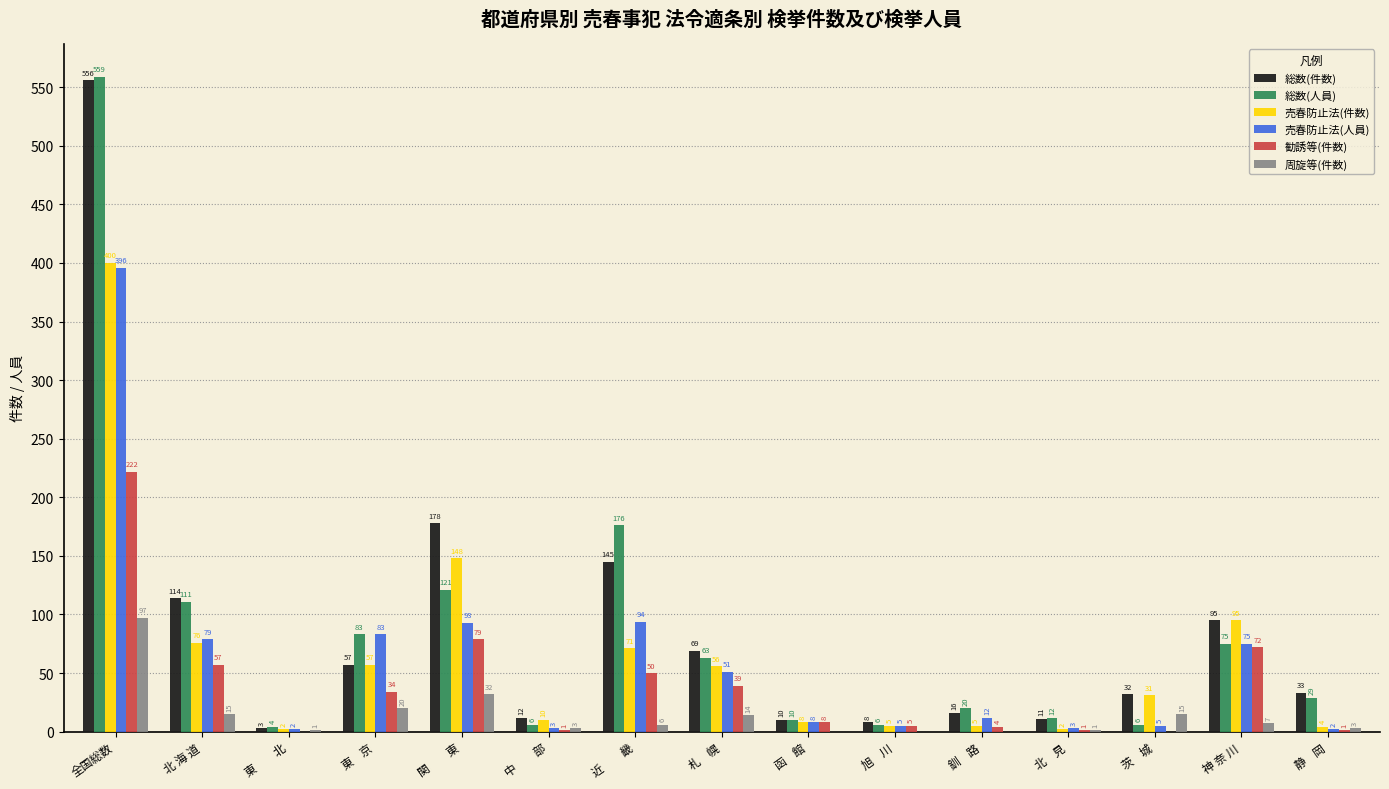

What is the difference between the 総数(人員) values at 全国総数 and 茨    城?

553